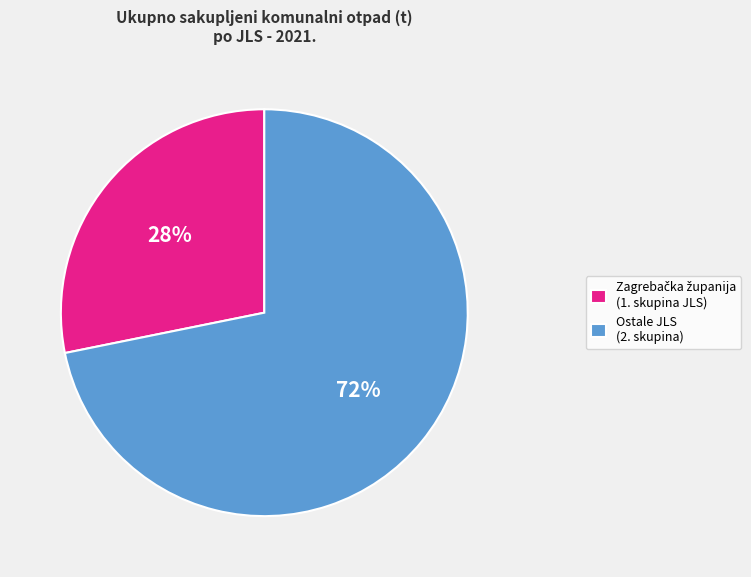

The Ostale JLS (2. skupina) slice represents 72% of the pie. True or false?

True